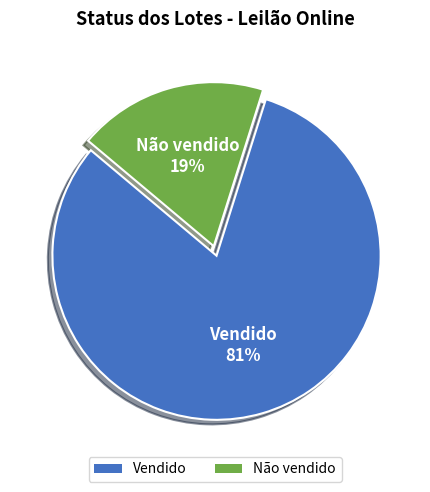

Between Não vendido and Vendido, which is larger?

Vendido